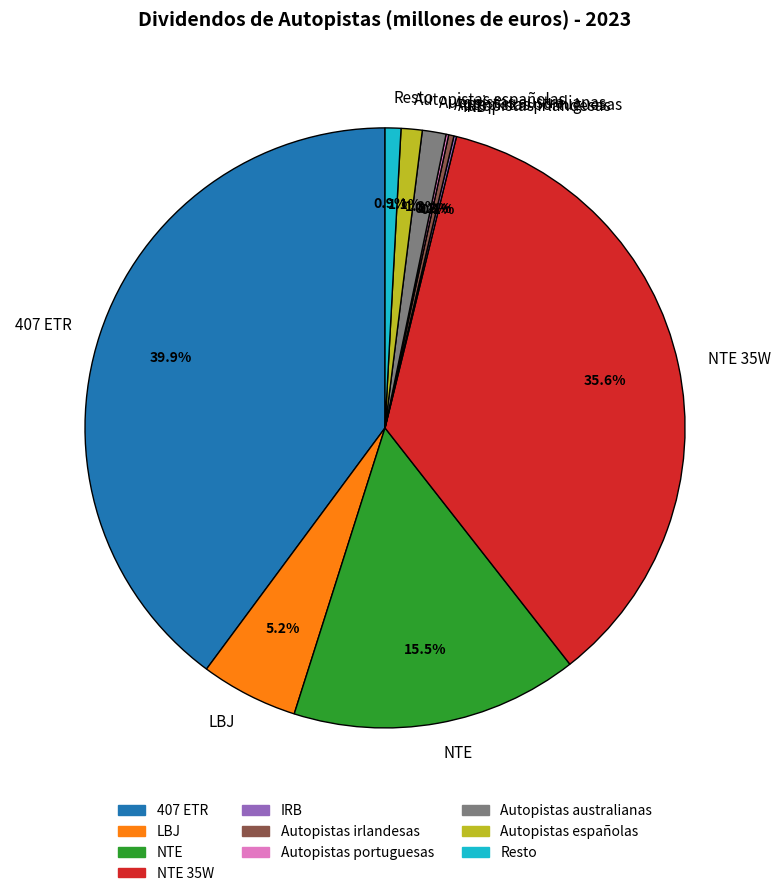

To the nearest percent, what portion does NTE 35W represent?

36%